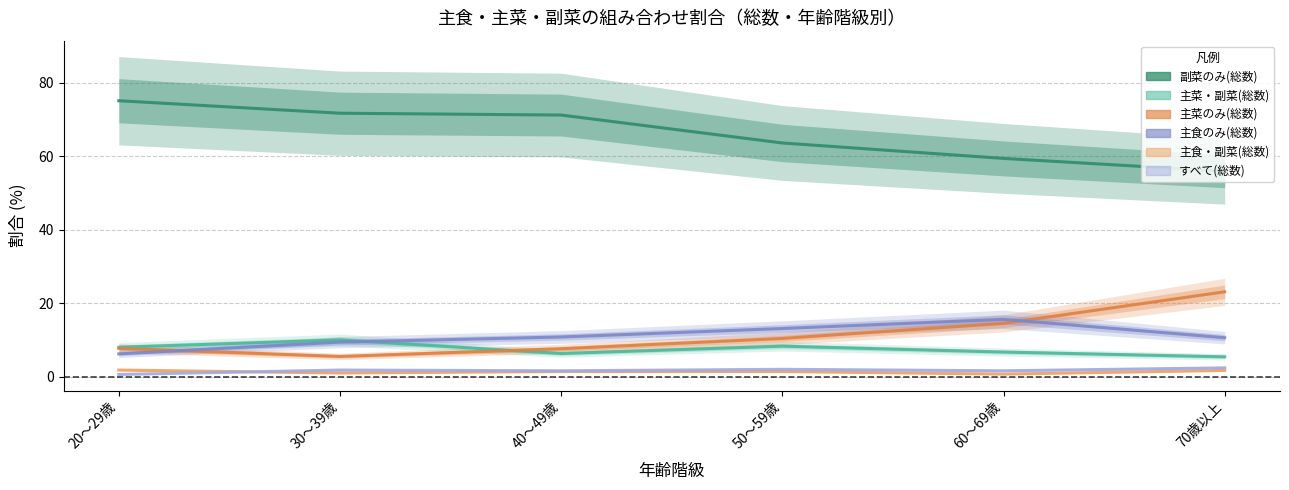

Which series has the largest range (max minus min)?

副菜のみ(総数)